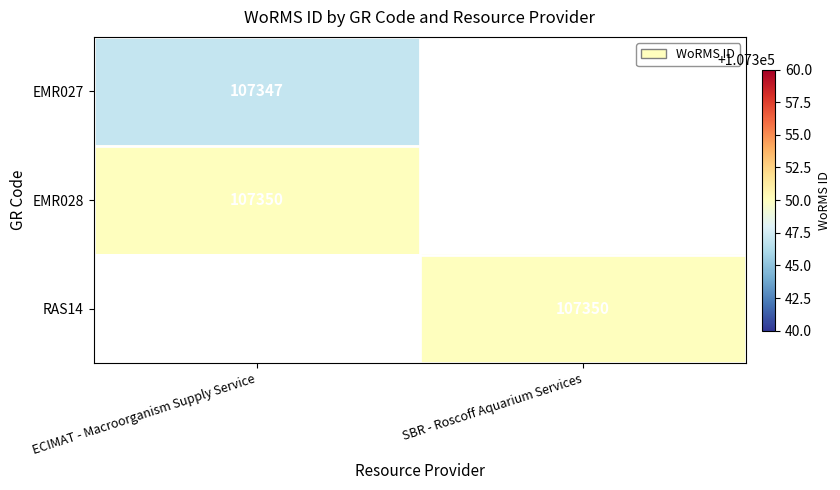

How many data points does each series have?

2